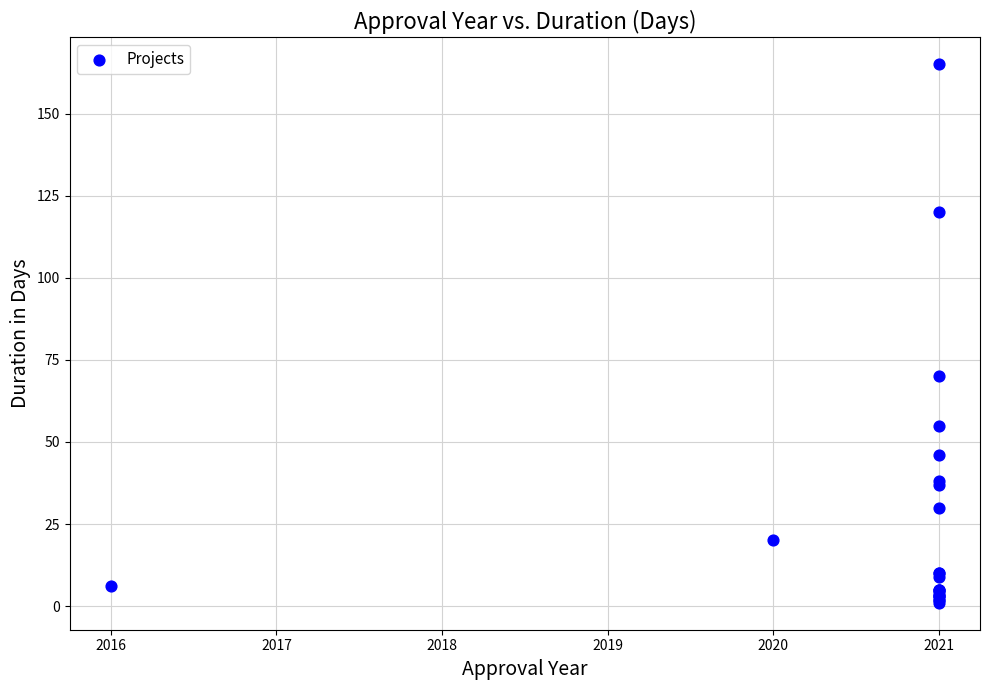

What Y value in the scatter plot is closest to 83?

70